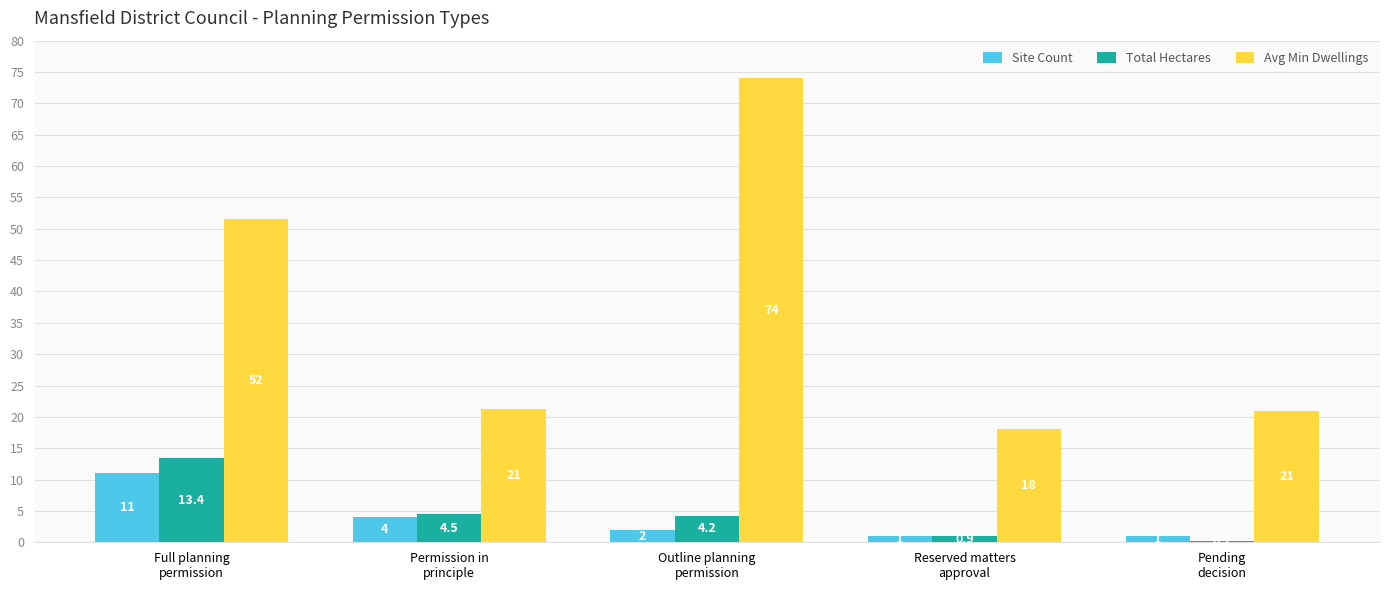

Which series has the largest total across all categories?

Avg Min Dwellings